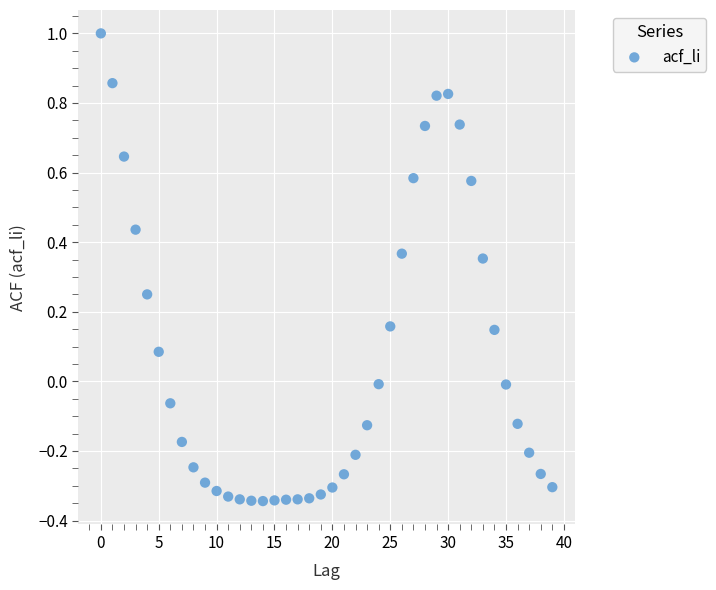

What is the range of Y values (max minus min)?

1.3